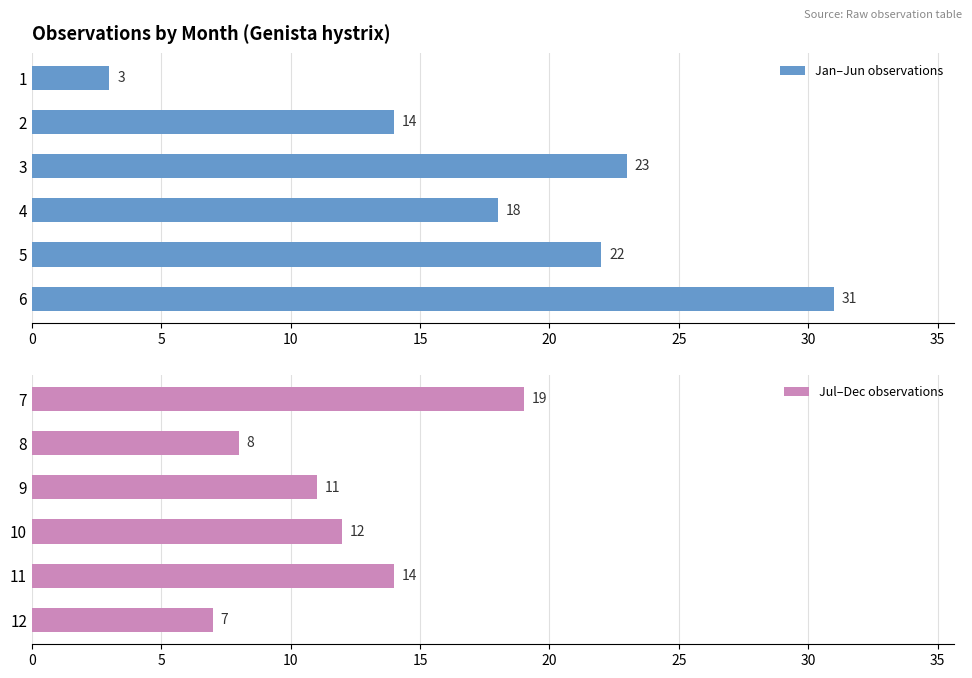

What are all the series names shown in the legend?

Jan–Jun observations, Jul–Dec observations